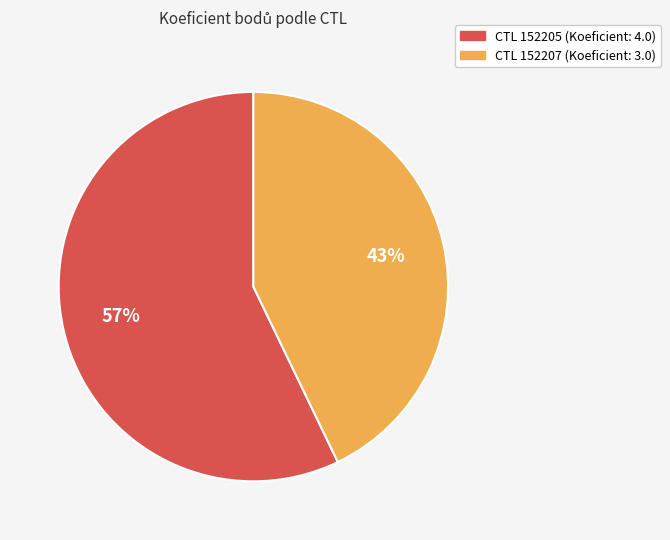

Is there any slice that represents more than half of the pie?

Yes